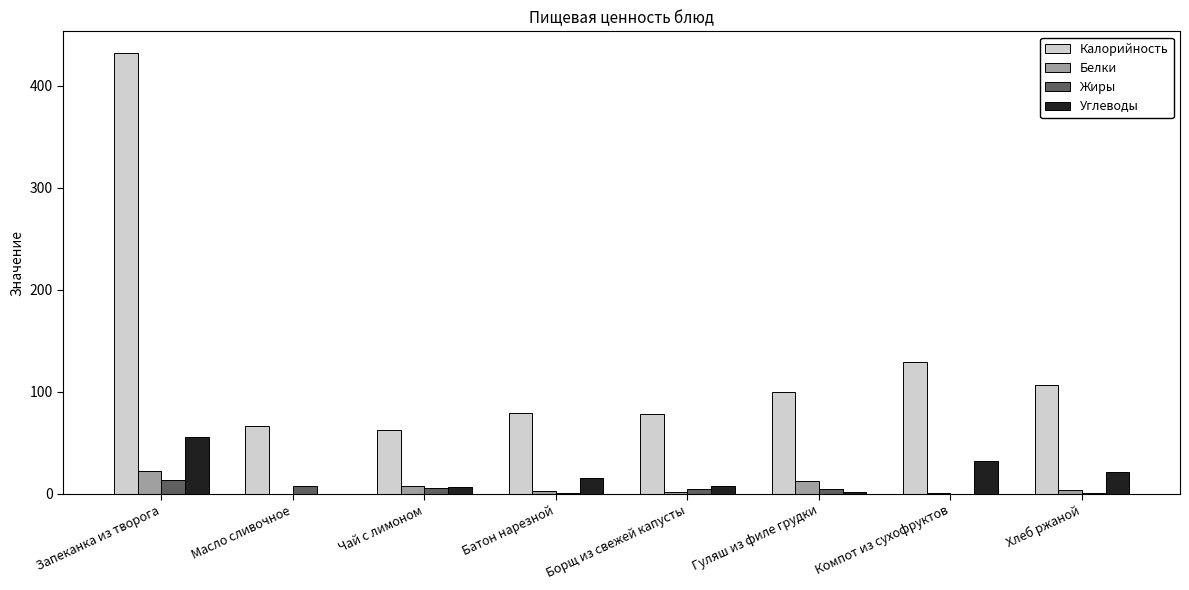

The value of Калорийность at Запеканка из творога is 432.0. True or false?

True